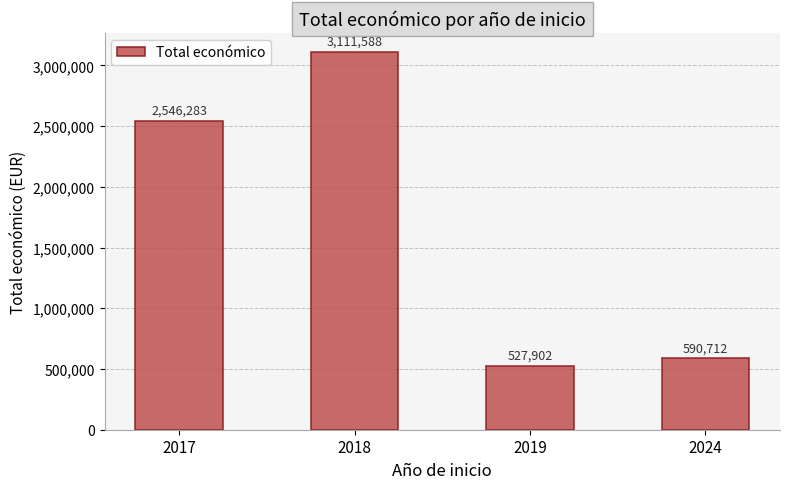

Reading right to left, list all the values displayed in this chart.

590712	527902	3111588	2546283